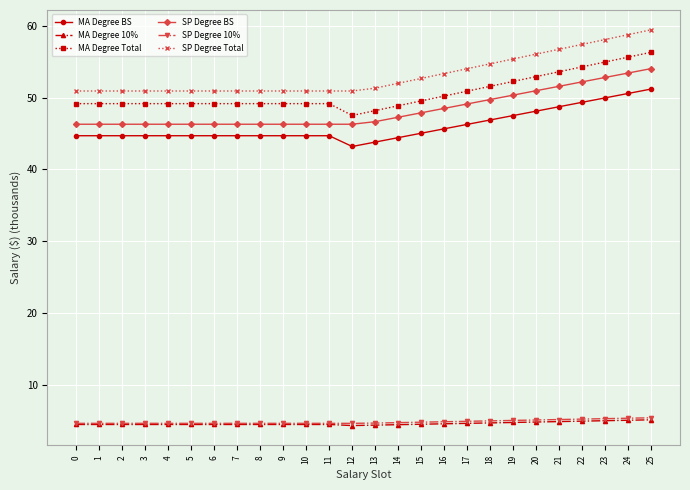

Which label corresponds to the largest value in the chart?

25